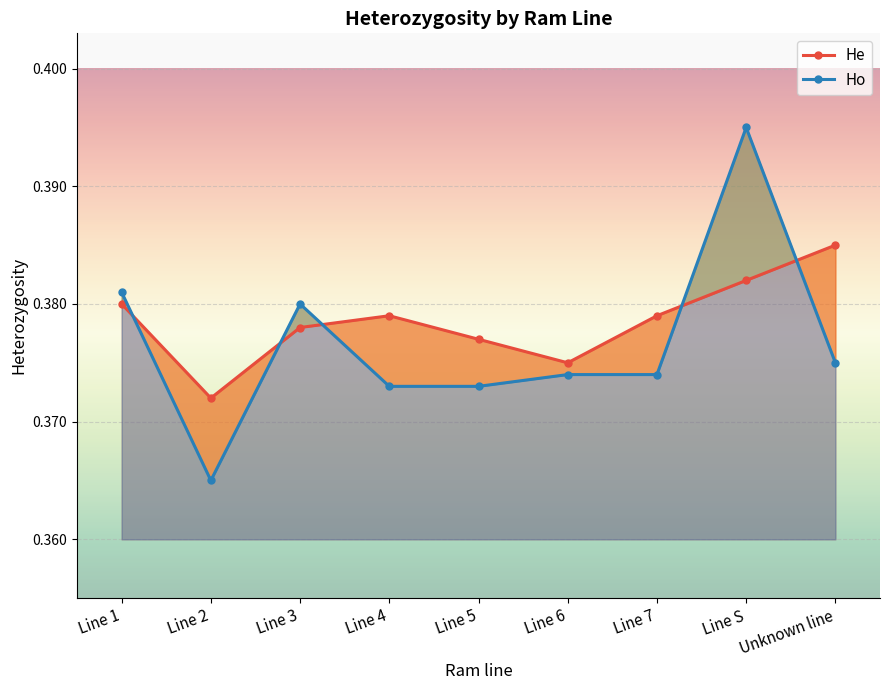

What is the label of the 1st point from the right?

Unknown line